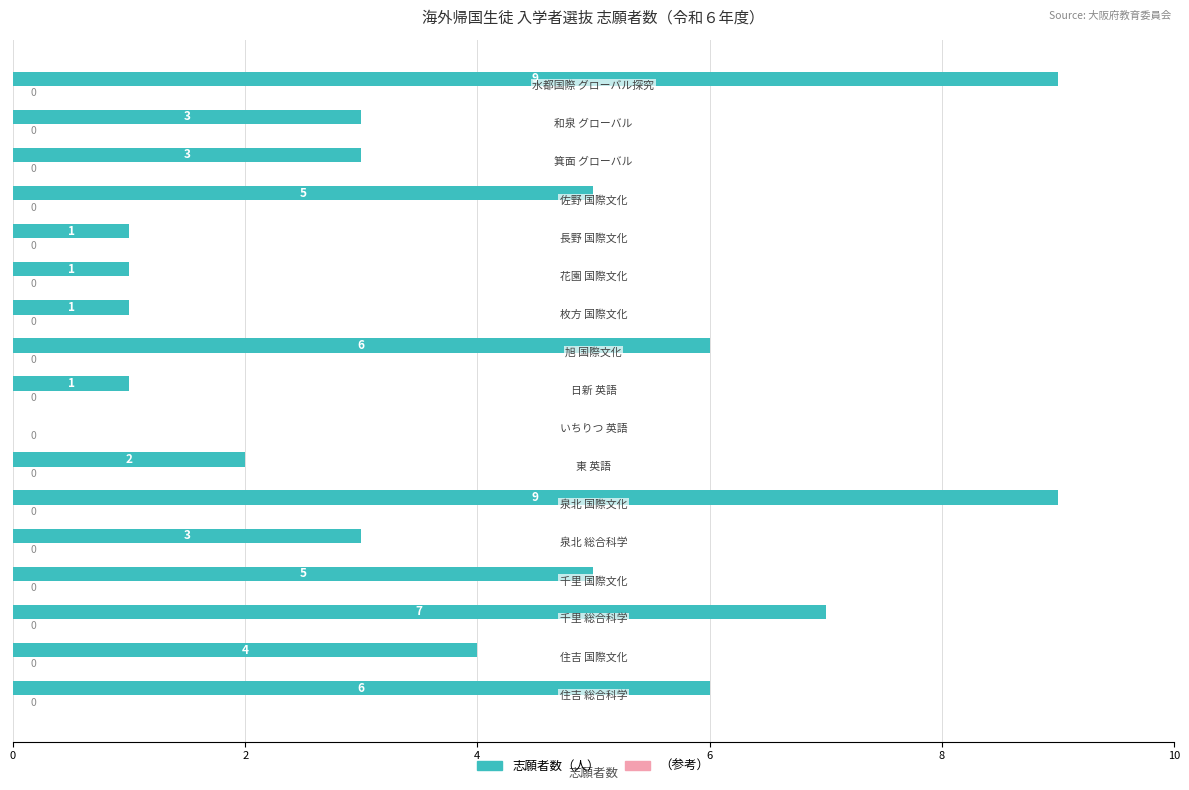

How many values are between 1 and 6?

13